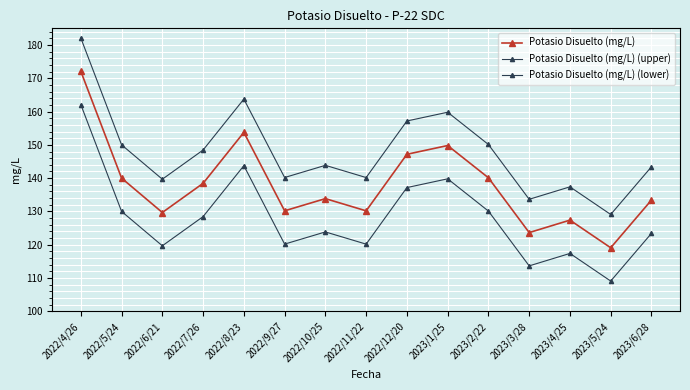

What is the minimum value for Potasio Disuelto (mg/L)?

119.1